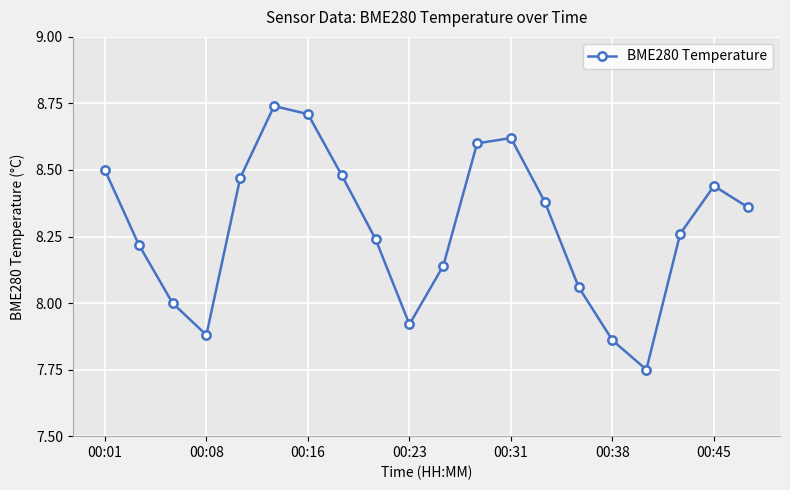

How many data points does each series have?

20